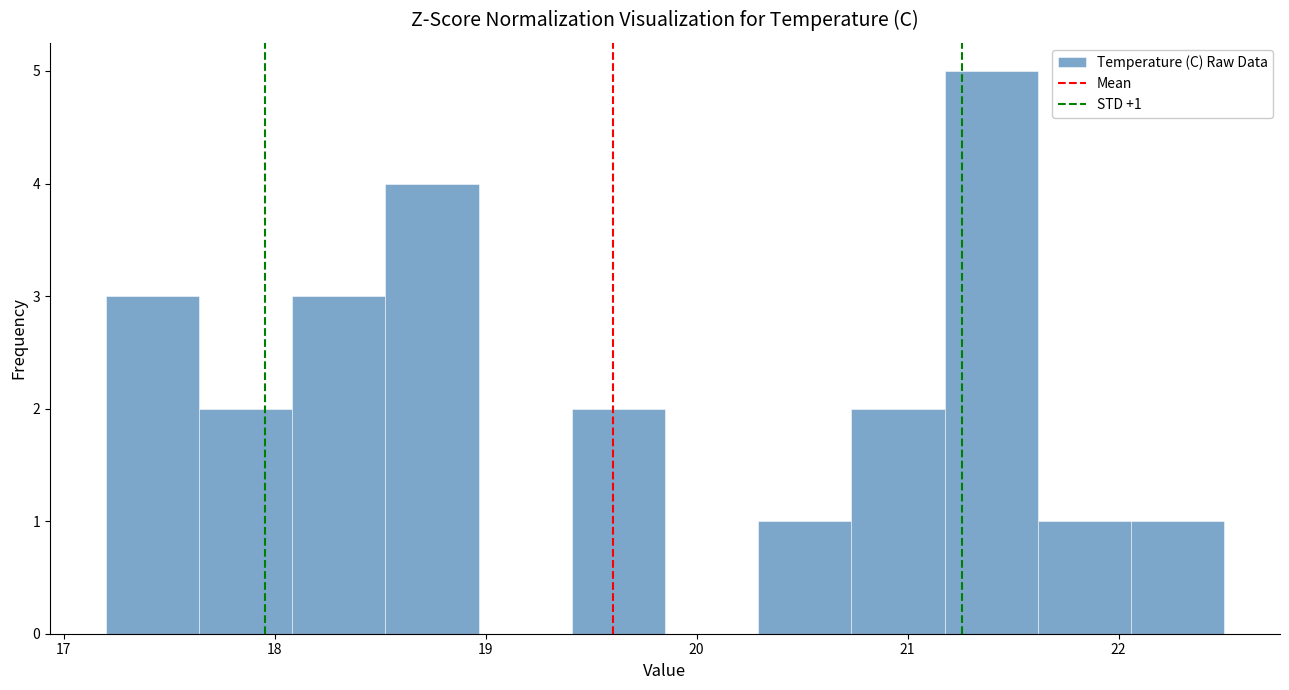

Over which range of the x-axis is the bar tallest?

21.2 to 21.6